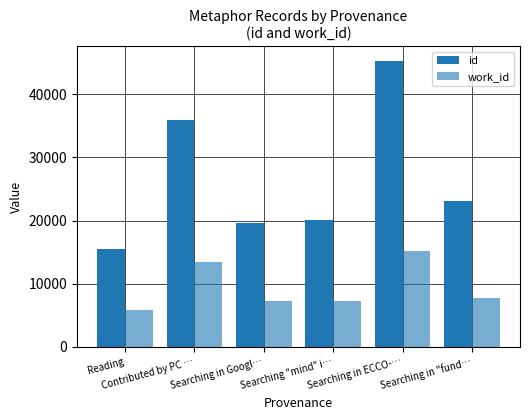

At which label does id first exceed 23136?

Contributed by PC …